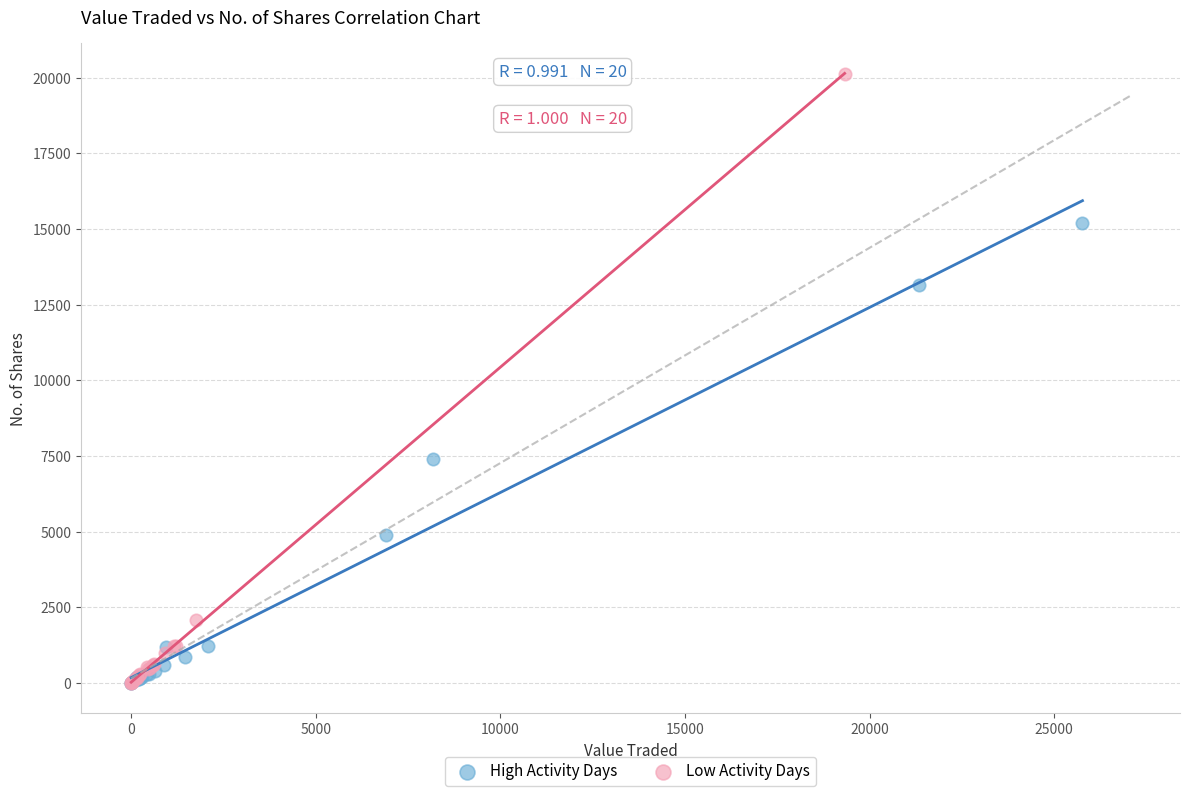

Which series has the largest Y range (max minus min)?

Low Activity Days